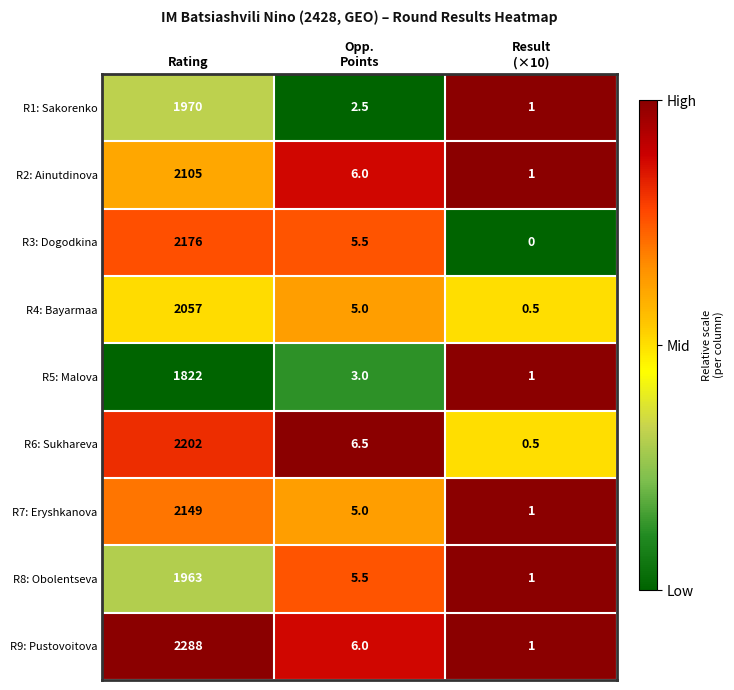

Is it true that R6: Sukhareva equals 2202.0 at Rating?

True